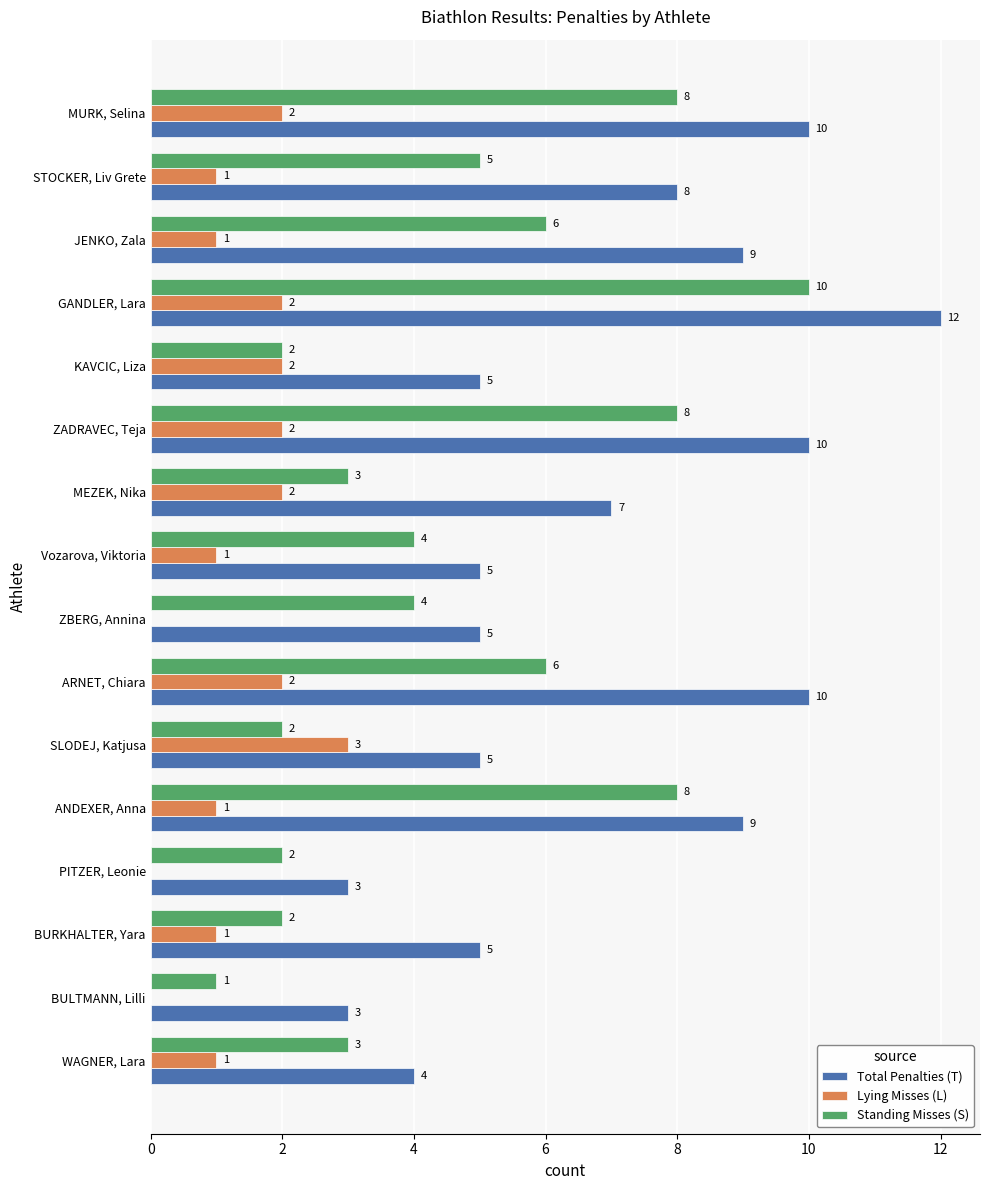

How many data points does each series have?

16